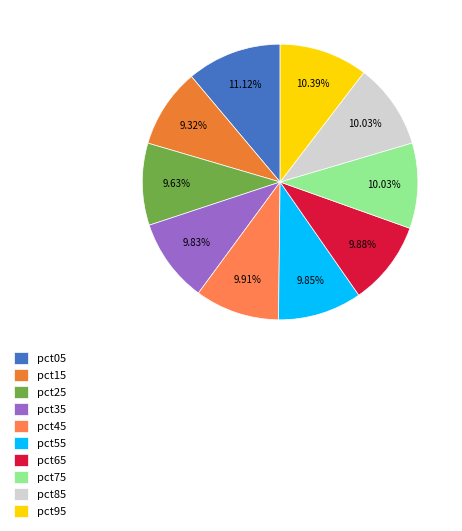

To the nearest percent, what portion does pct25 represent?

10%